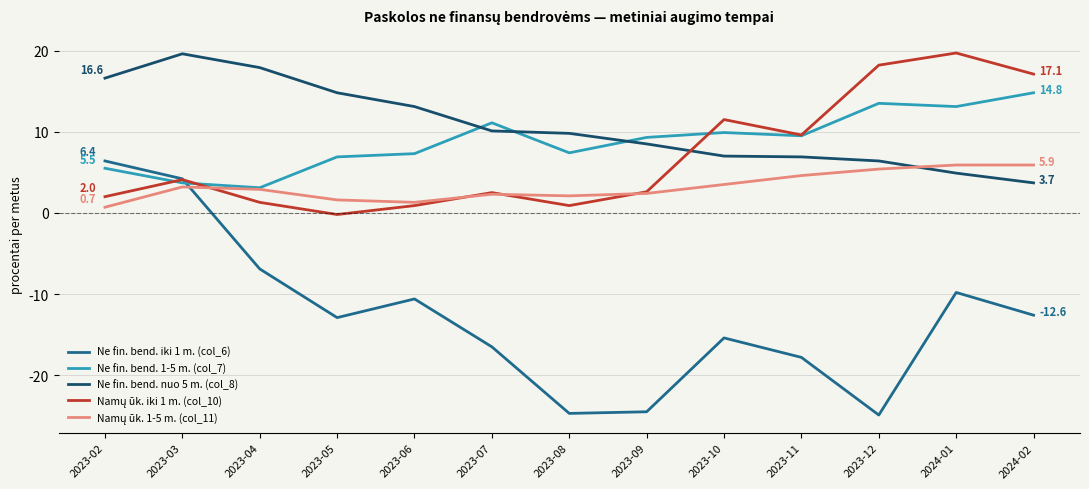

How many lines are shown in the chart?

5